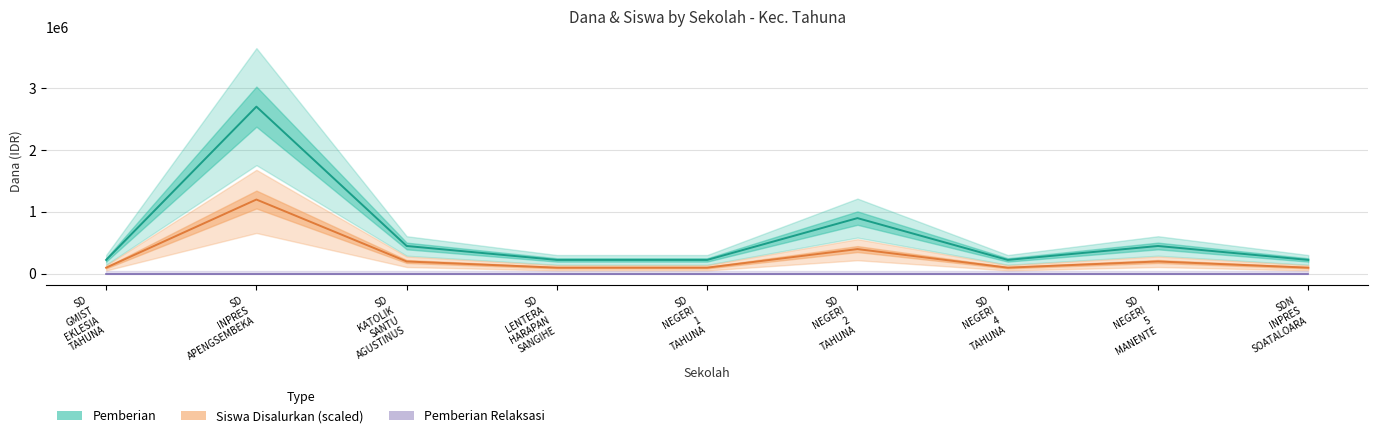

Between SD
KATOLIK
SANTU
AGUSTINUS and SD
NEGERI
1
TAHUNA, which series saw the biggest shift?

Pemberian